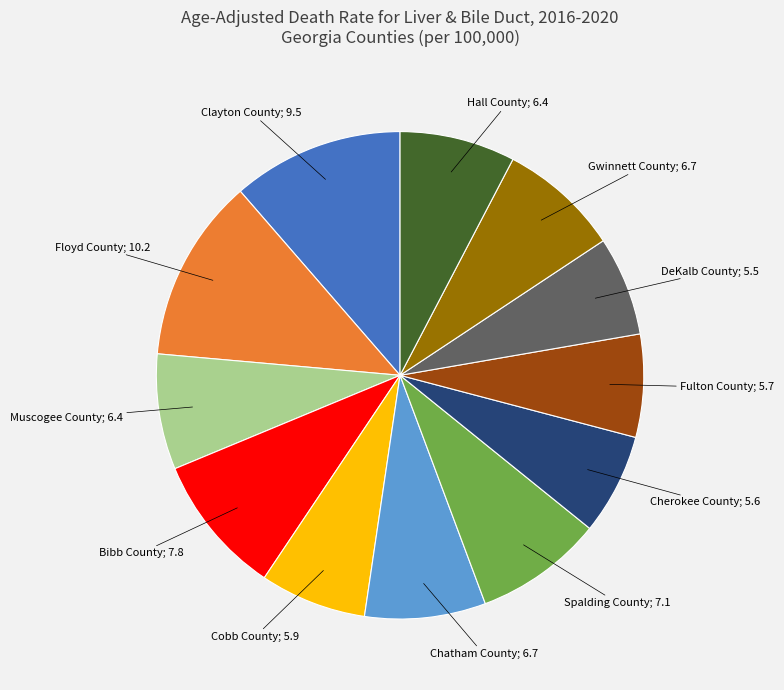

Is there a majority slice in this chart?

No